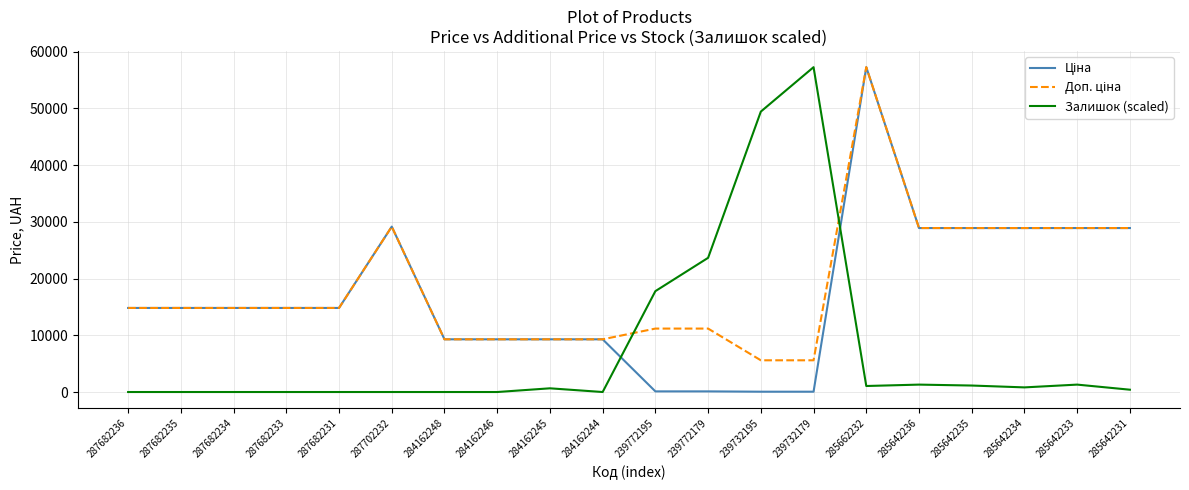

What is the greatest value displayed?

57258.0